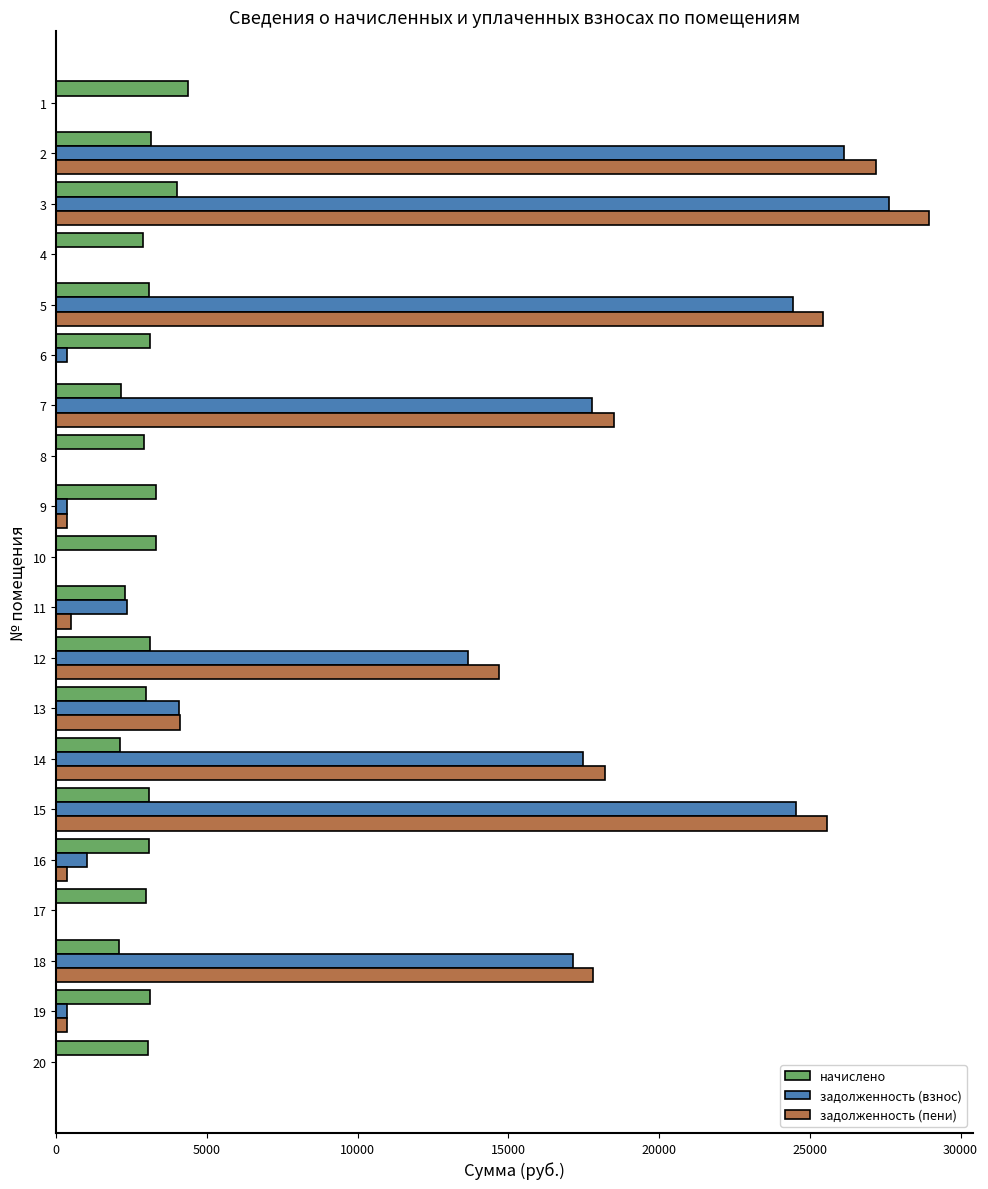

What is the sum of all задолженность (пени) values?

182034.6